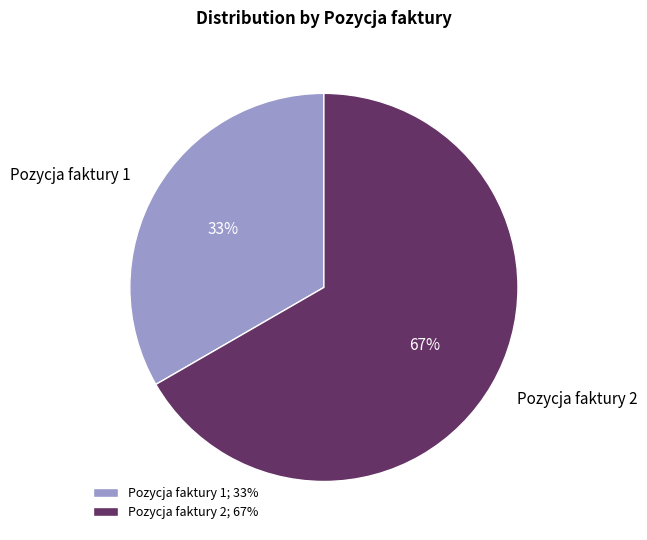

To the nearest percent, what is the combined percentage of Pozycja faktury 2 and Pozycja faktury 1?

100%